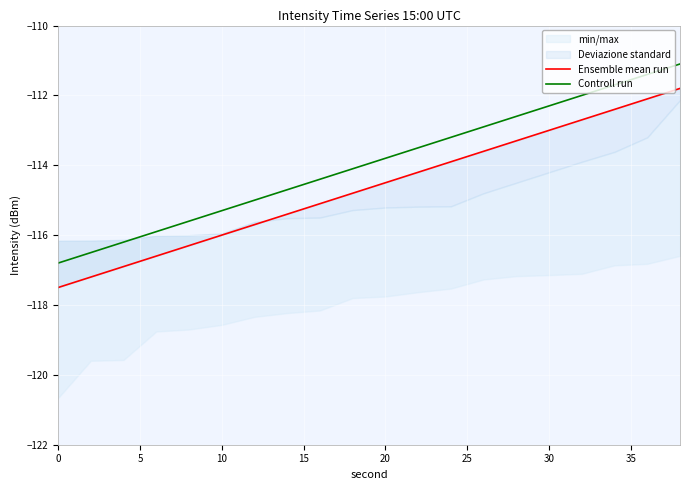

What is the maximum value for Controll run?

-111.1